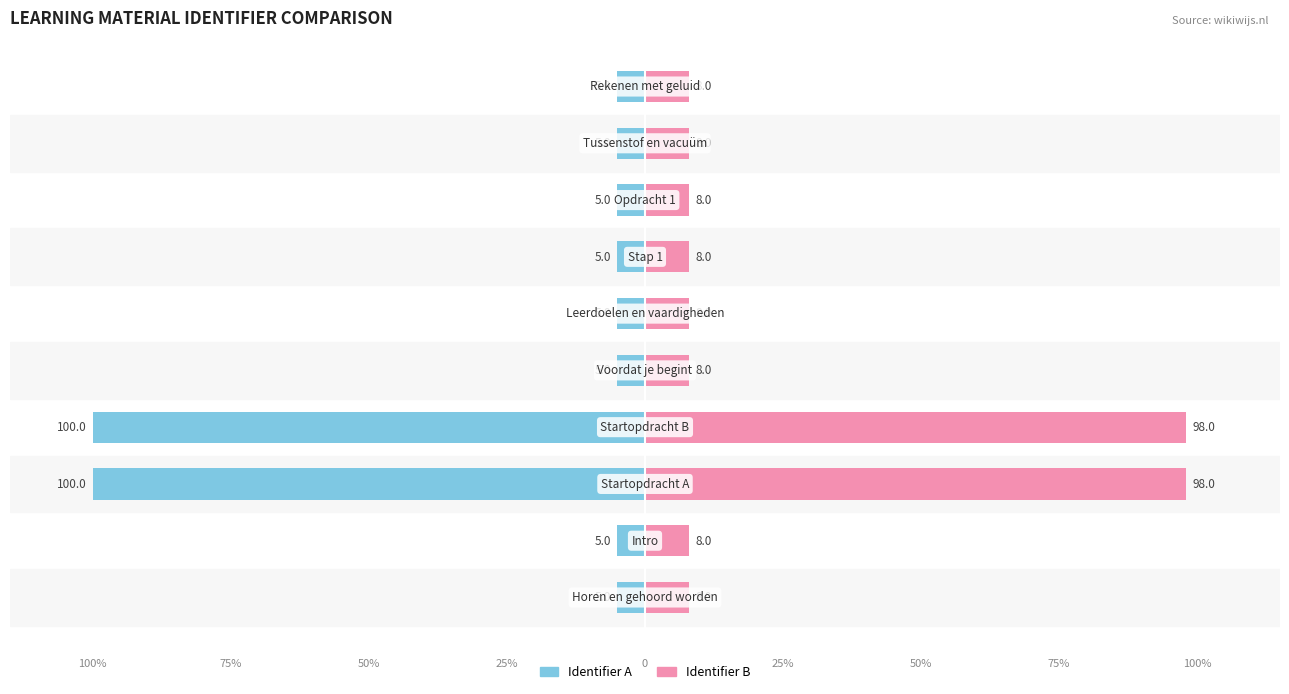

How many data points does each series have?

10